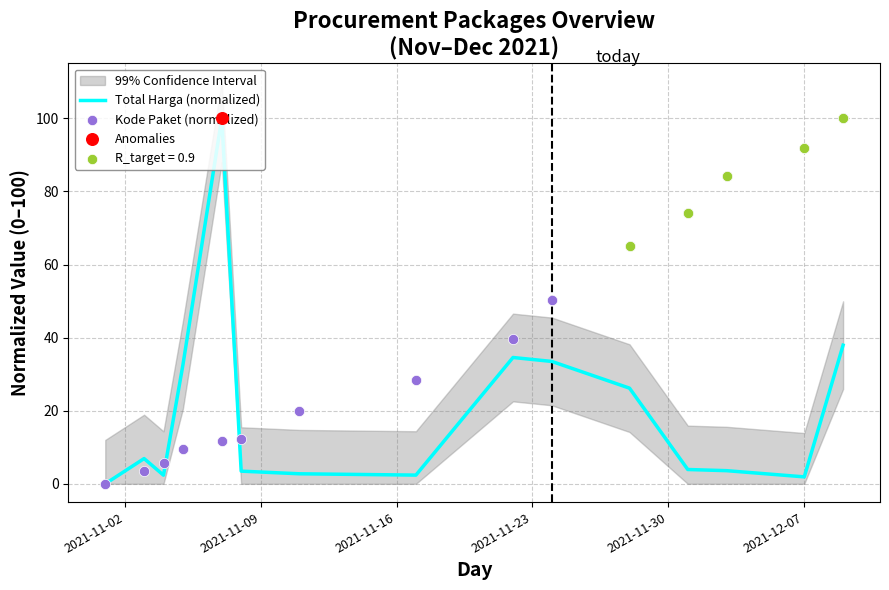

Is the value of Kode Paket (normalized) at 14 greater than the value of Total Harga (normalized) at 2021-11-16?

Yes